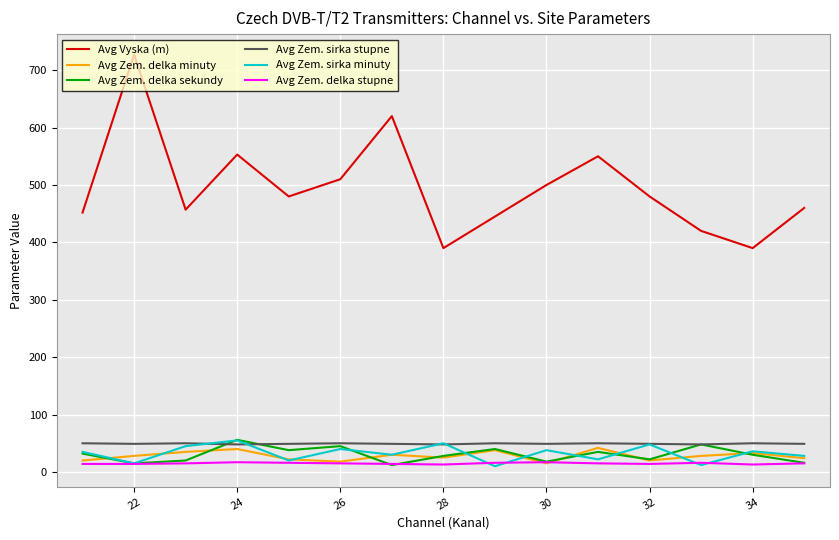

True or false: Avg Vyska (m) and Avg Zem. sirka stupne intersect in this chart.

False